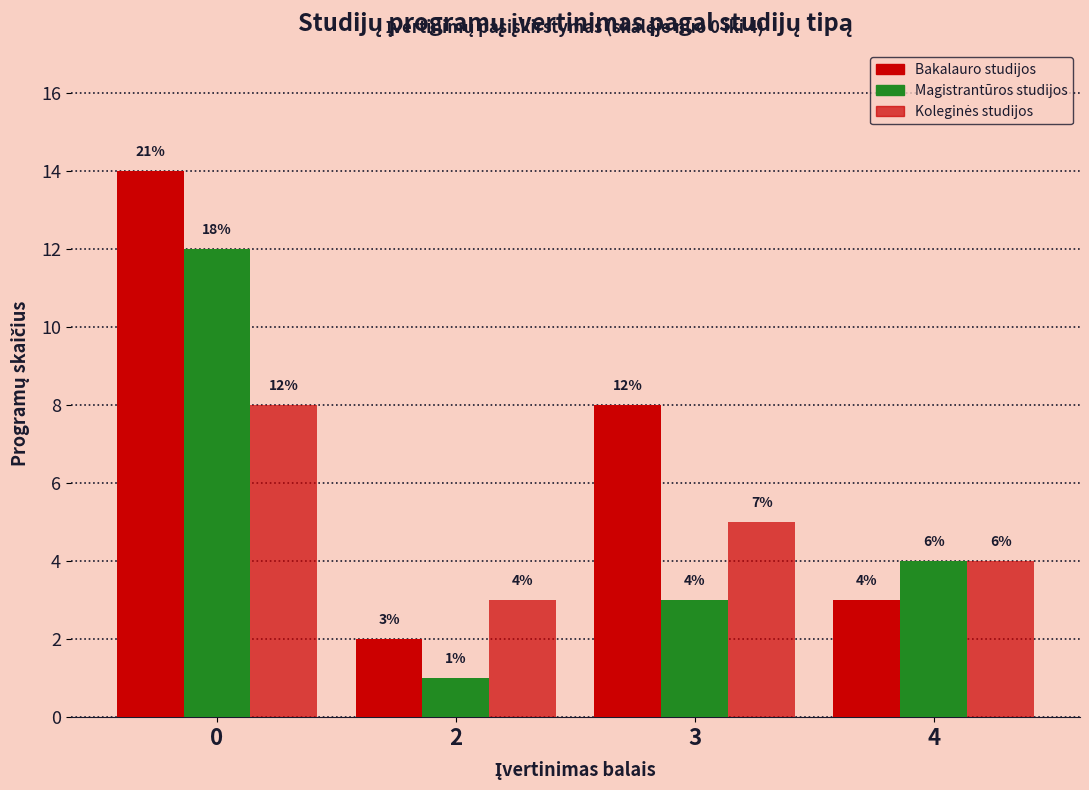

How many bars are there in each group?

3